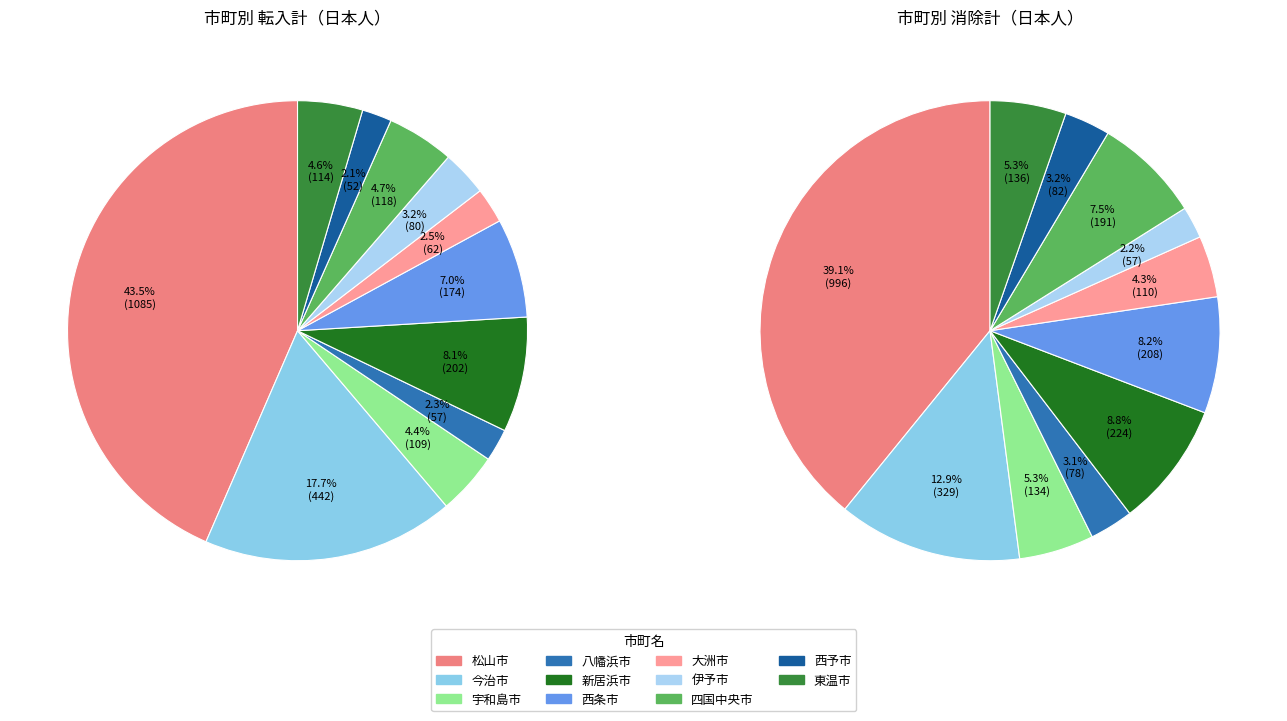

The 大洲市 slice represents 4% of the pie. True or false?

True